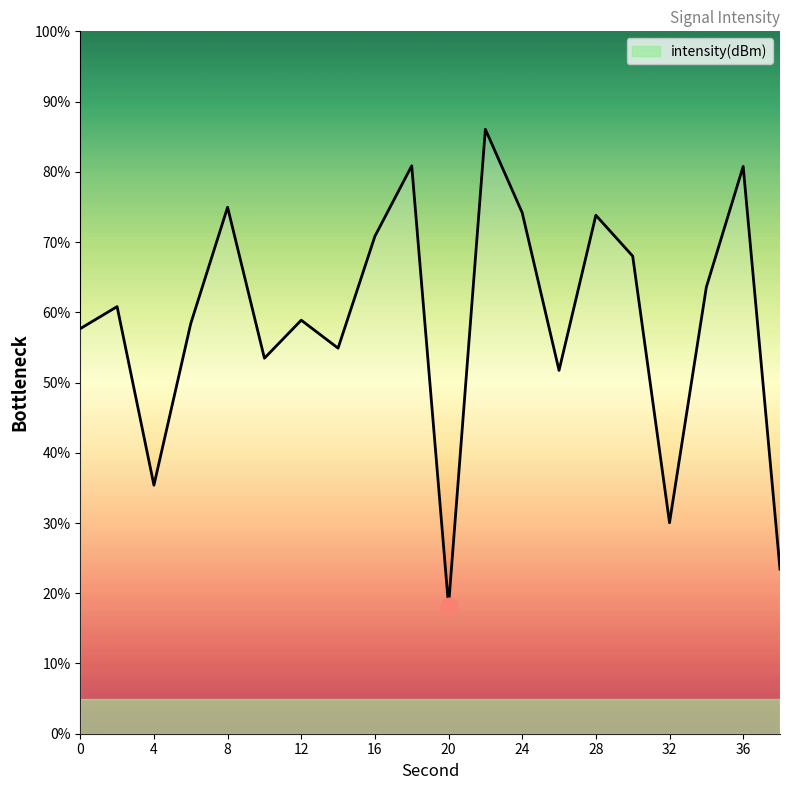

What is the maximum value shown in the chart?

86.1